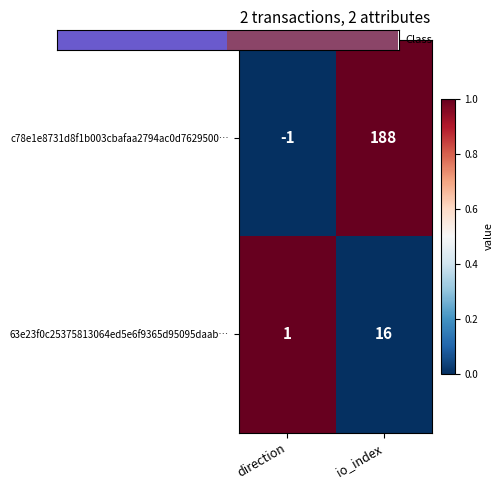

Rank the categories by 63e23f0c25375813064ed5e6f9365d95095daab… value from highest to lowest.

io_index, direction